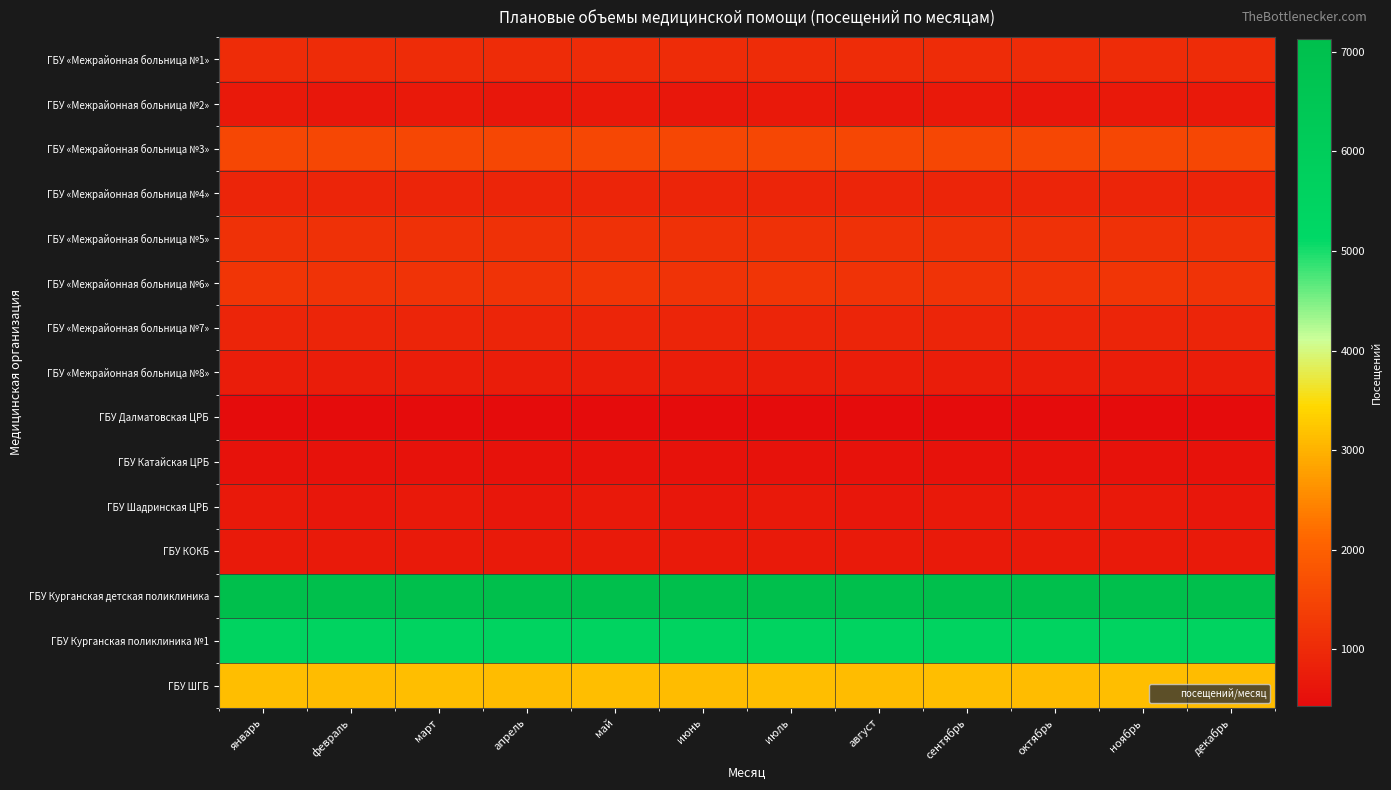

Rank the series by their maximum value, from lowest to highest.

ГБУ Далматовская ЦРБ, ГБУ Катайская ЦРБ, ГБУ «Межрайонная больница №2», ГБУ Шадринская ЦРБ, ГБУ КОКБ, ГБУ «Межрайонная больница №8», ГБУ «Межрайонная больница №4», ГБУ «Межрайонная больница №7», ГБУ «Межрайонная больница №1», ГБУ «Межрайонная больница №5», ГБУ «Межрайонная больница №6», ГБУ «Межрайонная больница №3», ГБУ ШГБ, ГБУ Курганская поликлиника №1, ГБУ Курганская детская поликлиника